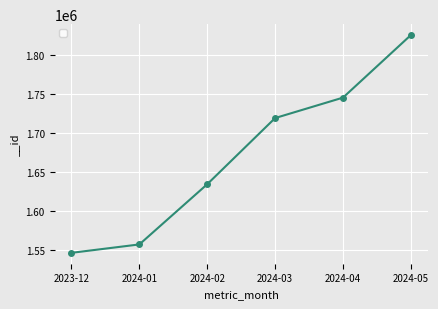

List the labels in order of value, largest first.

2024-05, 2024-04, 2024-03, 2024-02, 2024-01, 2023-12